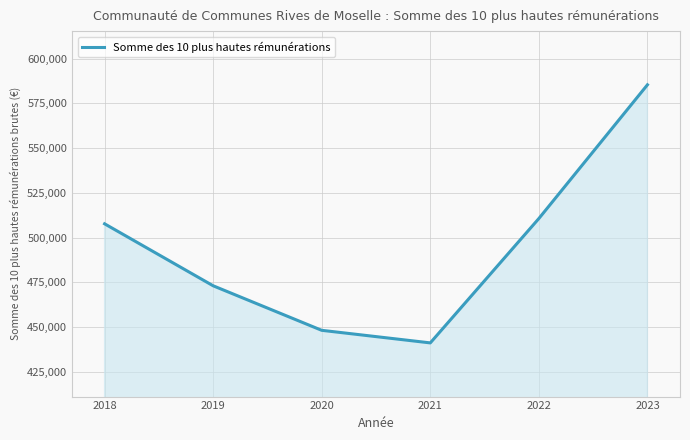

Where does the data first go above 507652?

2018